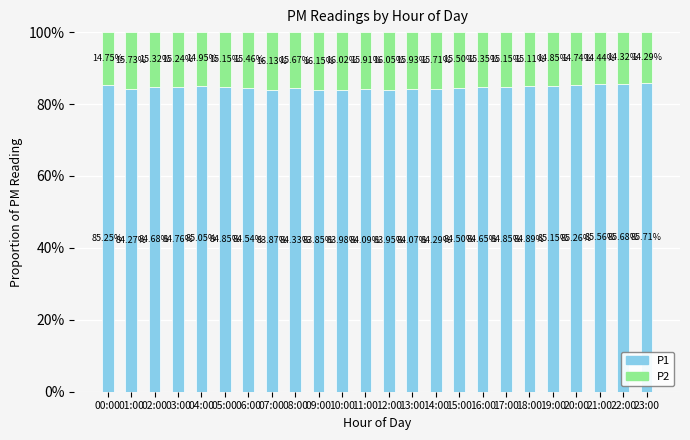

The value of P1 at 21:00 is 42.9. True or false?

False